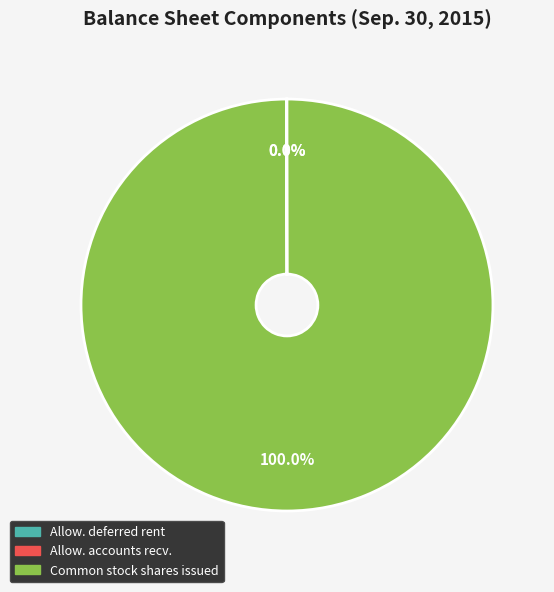

Is there a majority slice in this chart?

Yes